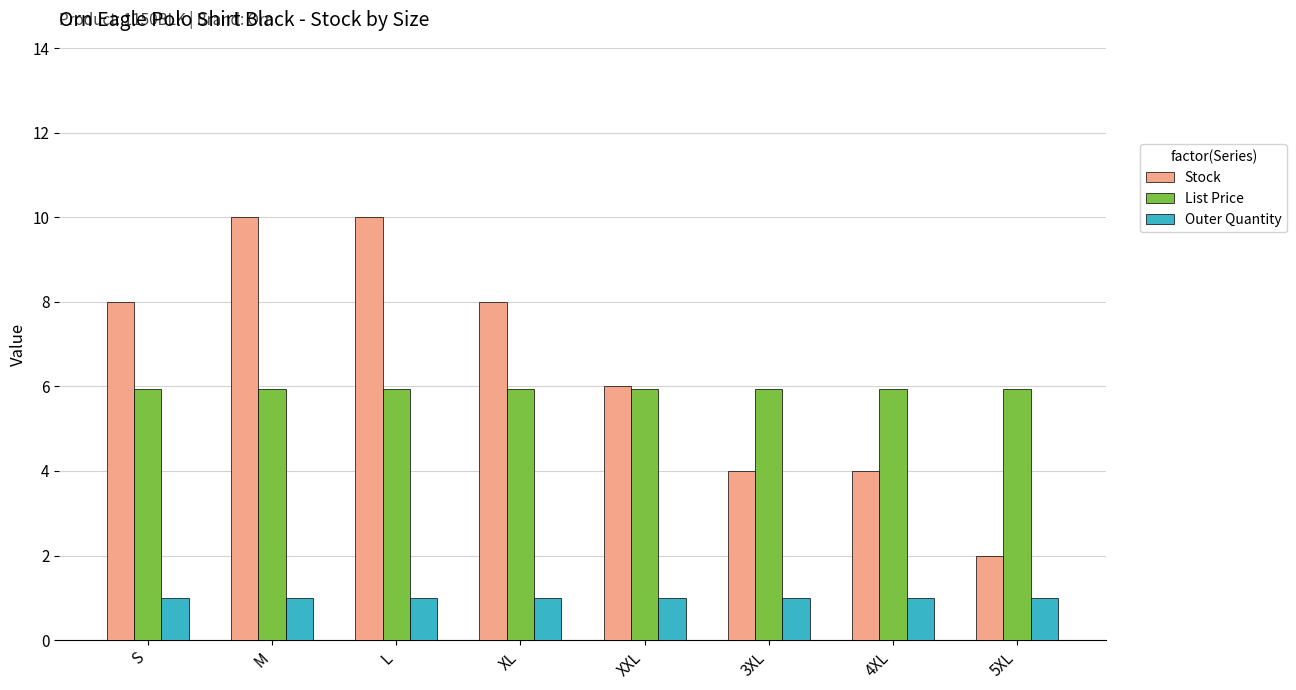

What is the label of the 3rd bar from the left?

L